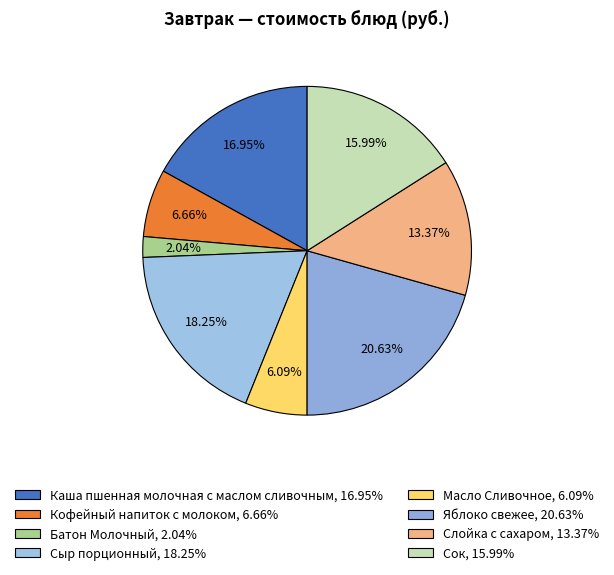

What portion of the pie excludes Яблоко свежее?

79.4%